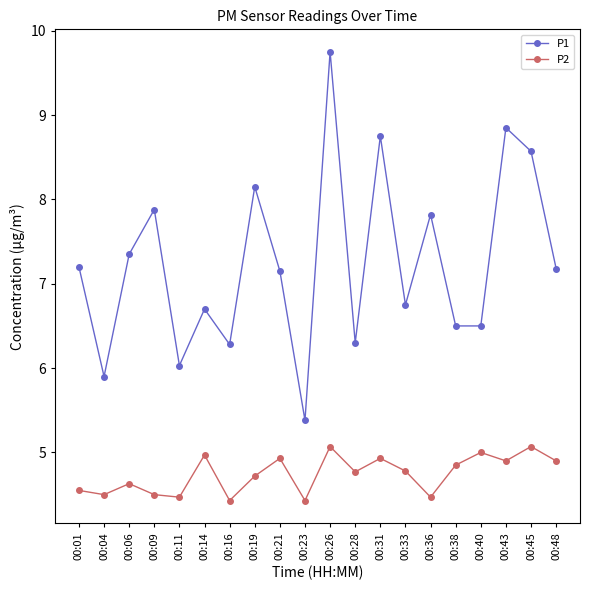

True or false: P2 has a value of 4.5 at 00:04.

True